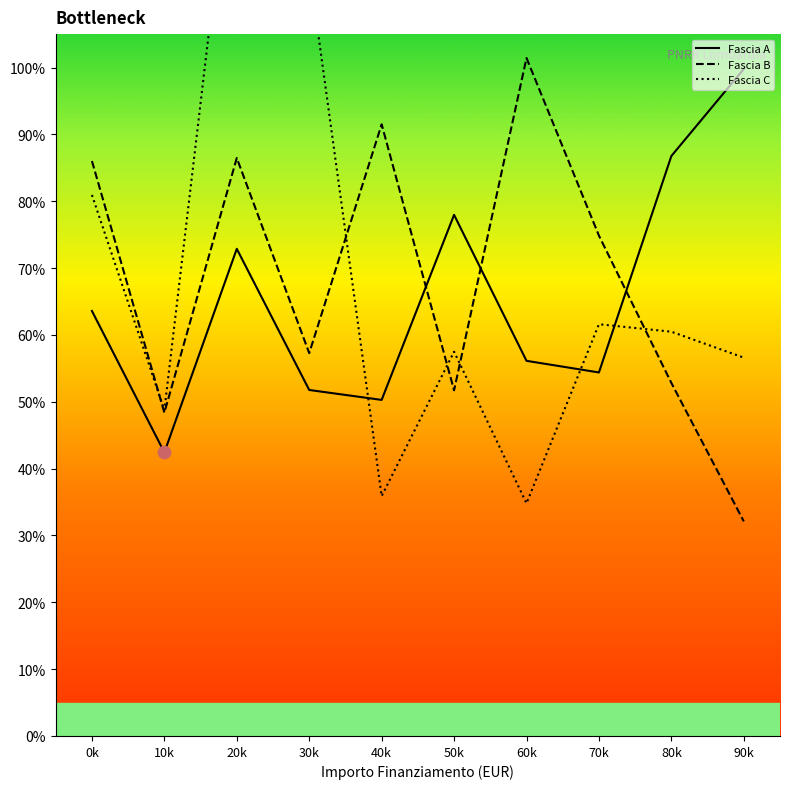

What is the total value across all series at 60k?

192.3